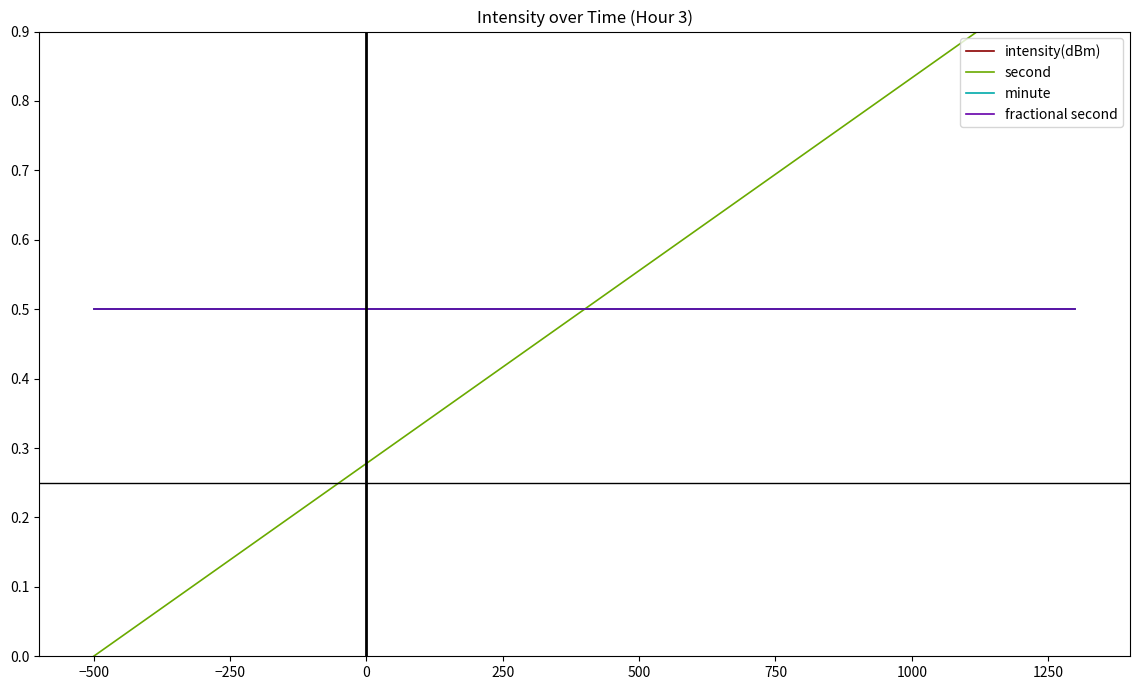

True or false: minute and intensity(dBm) cross at least once.

False